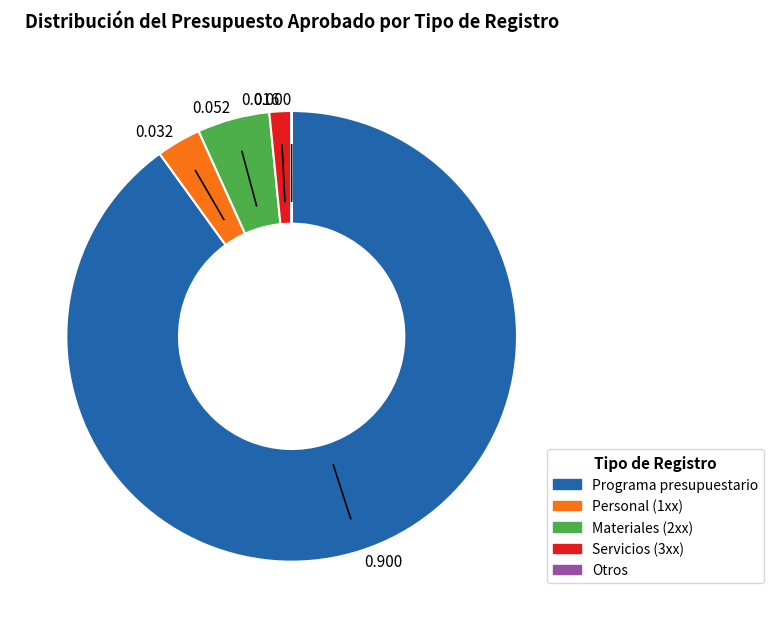

Which slice is the largest?

Programa presupuestario